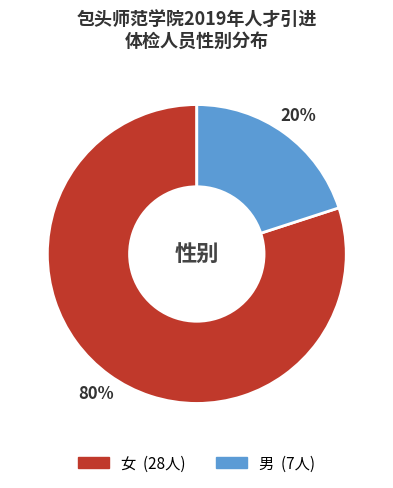

Which slice is the smallest?

男